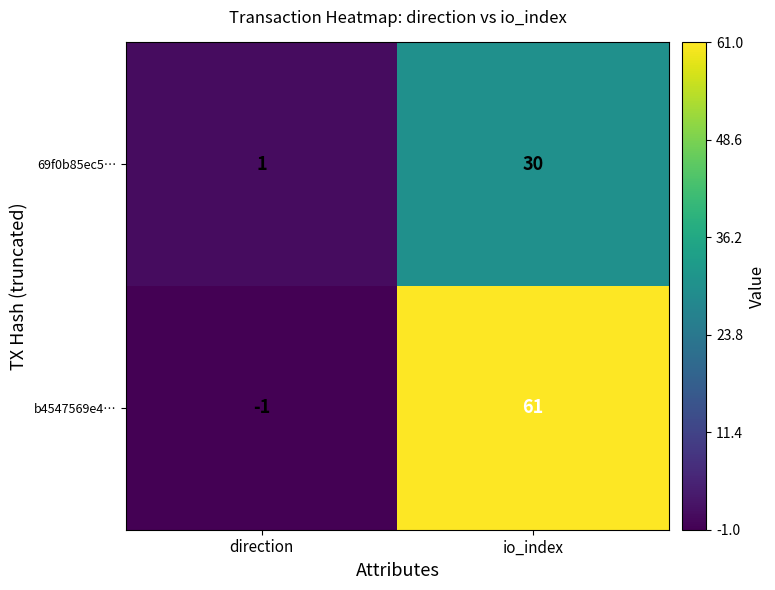

Where is 69f0b85ec5… nearest to the value 15?

direction